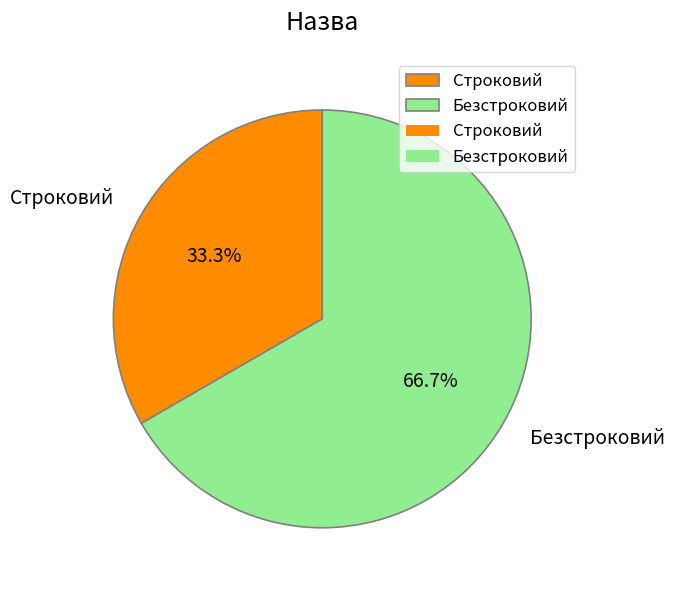

To the nearest percent, what is the difference between the Строковий and Безстроковий slice percentages?

33%